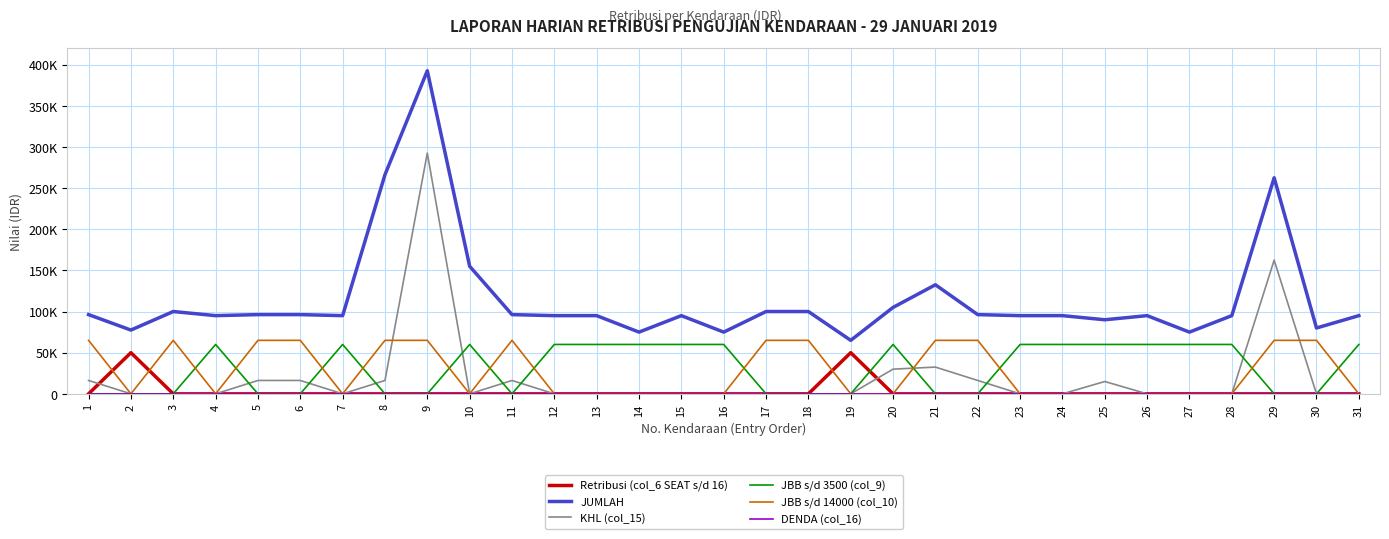

What is the difference between the highest and lowest values at 30?

80000